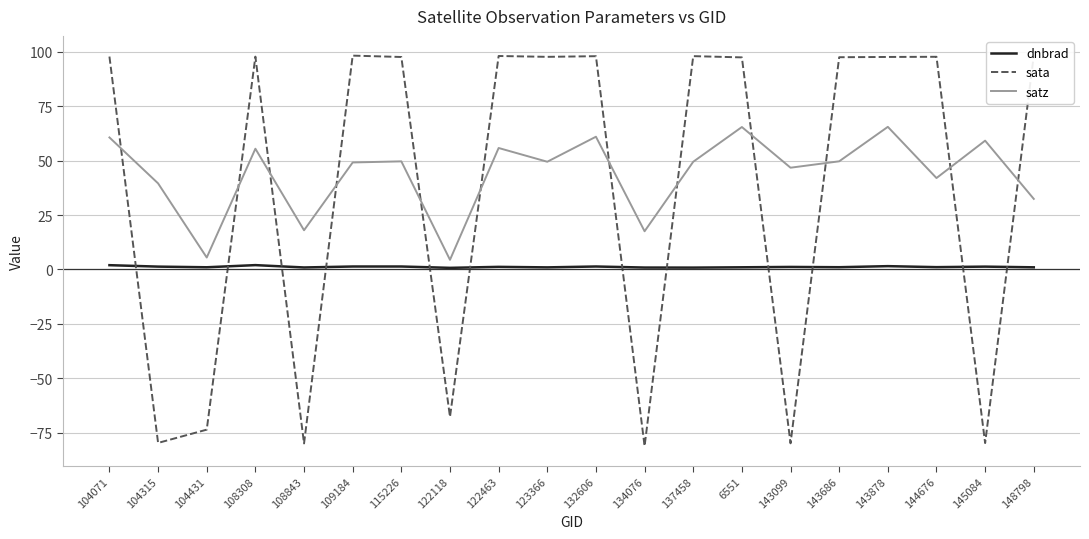

Where is the first local minimum for dnbrad?

104431